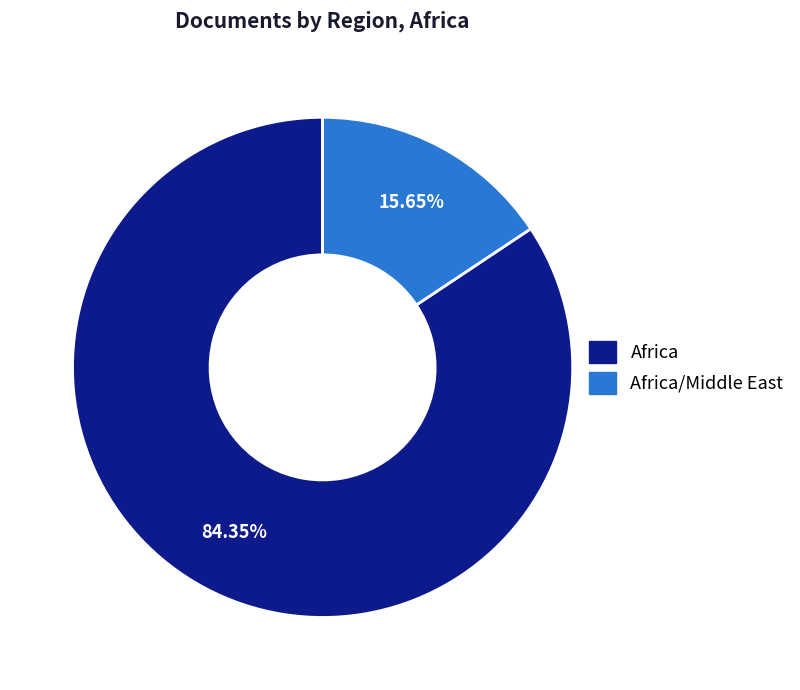

Does any single category account for the majority?

Yes